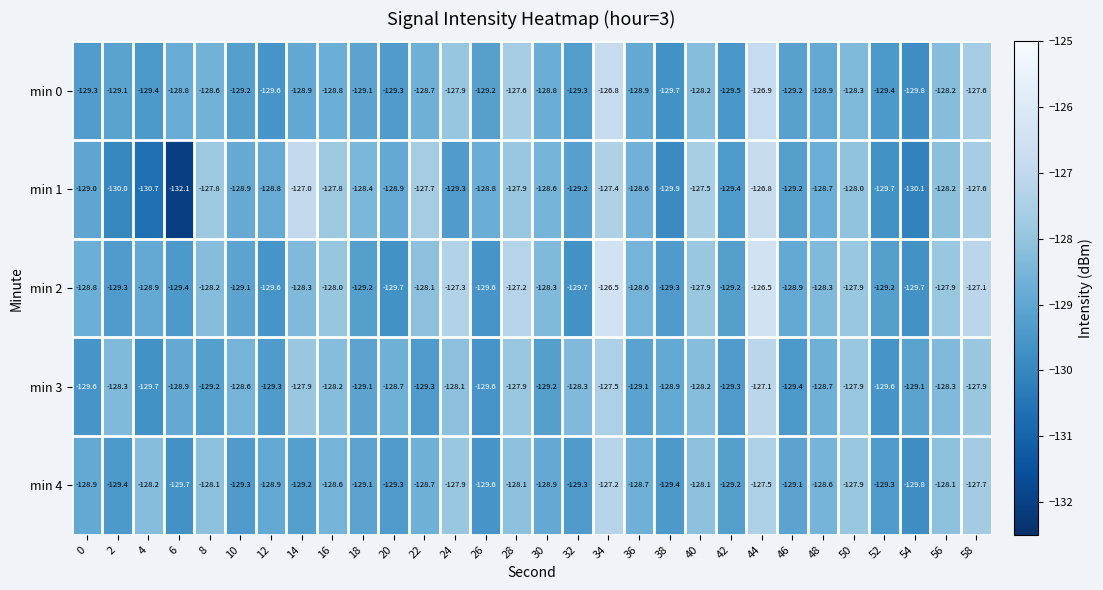

What value does the min 1 series have at 36?

-128.6